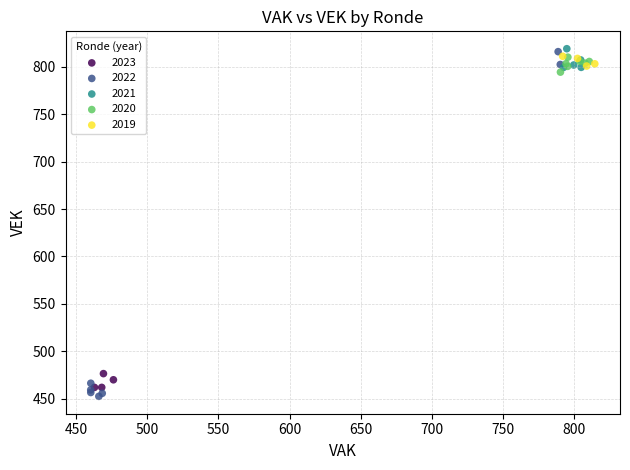

Which series has the largest Y range (max minus min)?

2022